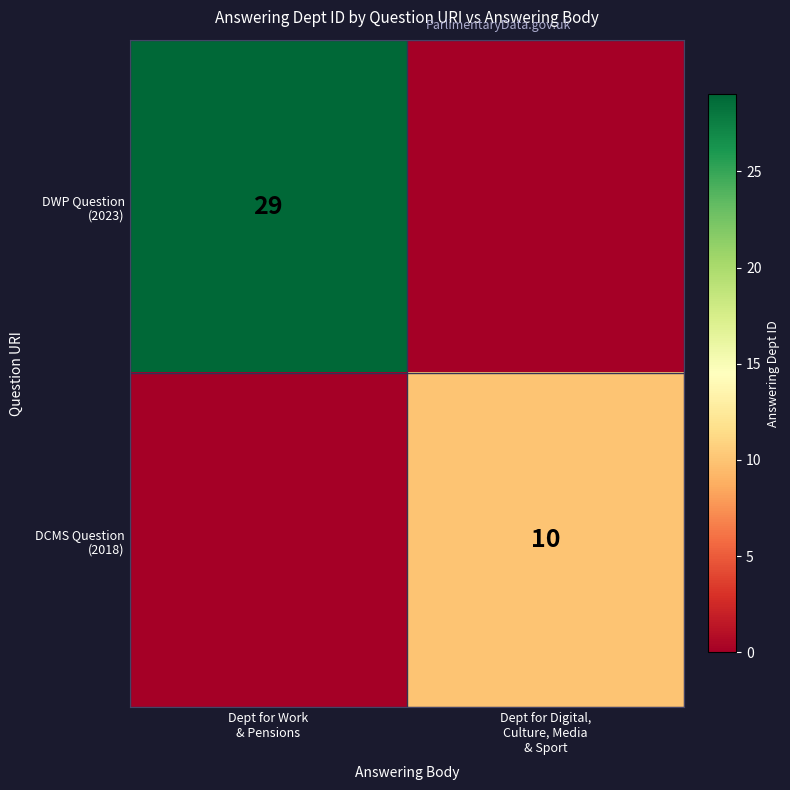

How many data points in DCMS Question (2018) are less than 10?

1